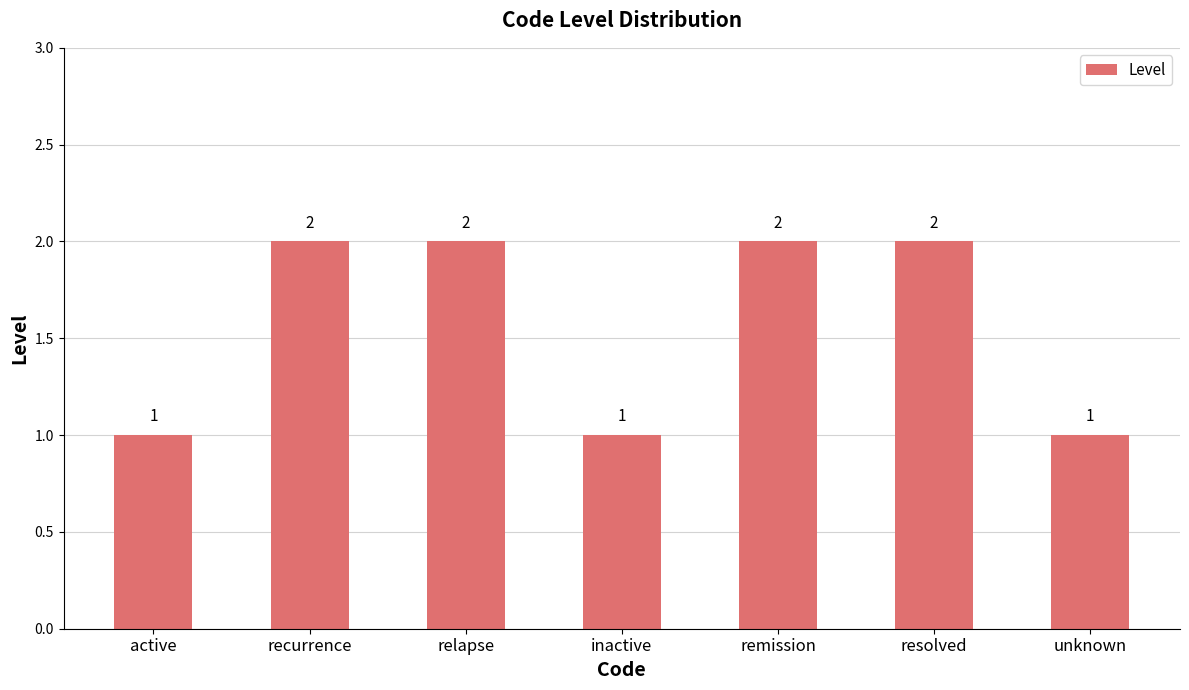

Reading left to right, transcribe all the data shown in this chart.

1	2	2	1	2	2	1